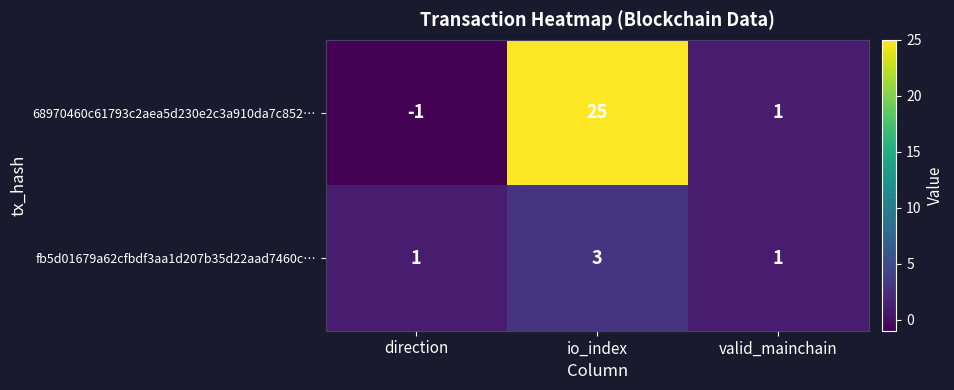

Reading left to right, what are all the values shown in this chart?

68970460c61793c2aea5d230e2c3a910da7c852…: -1	25	1
fb5d01679a62cfbdf3aa1d207b35d22aad7460c…: 1	3	1